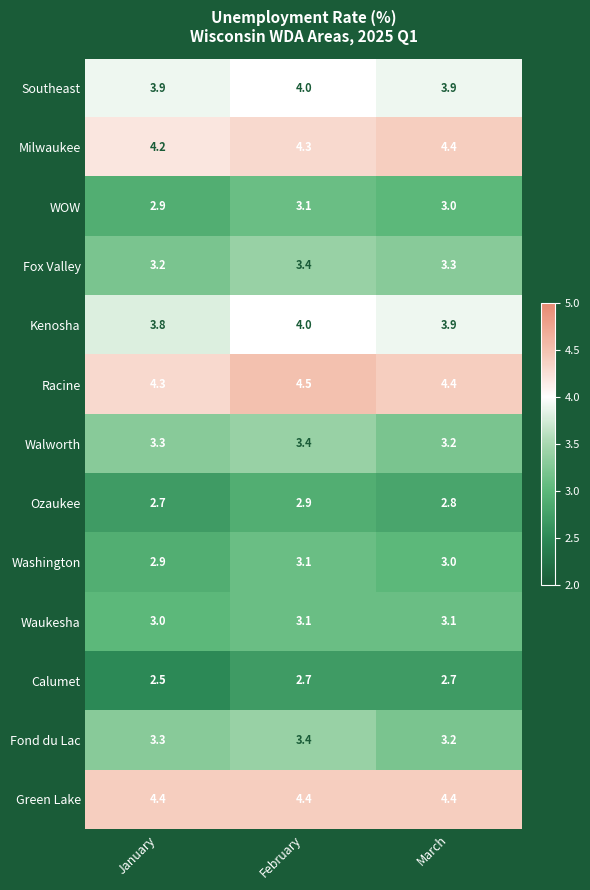

At which label does Fox Valley reach its peak?

February